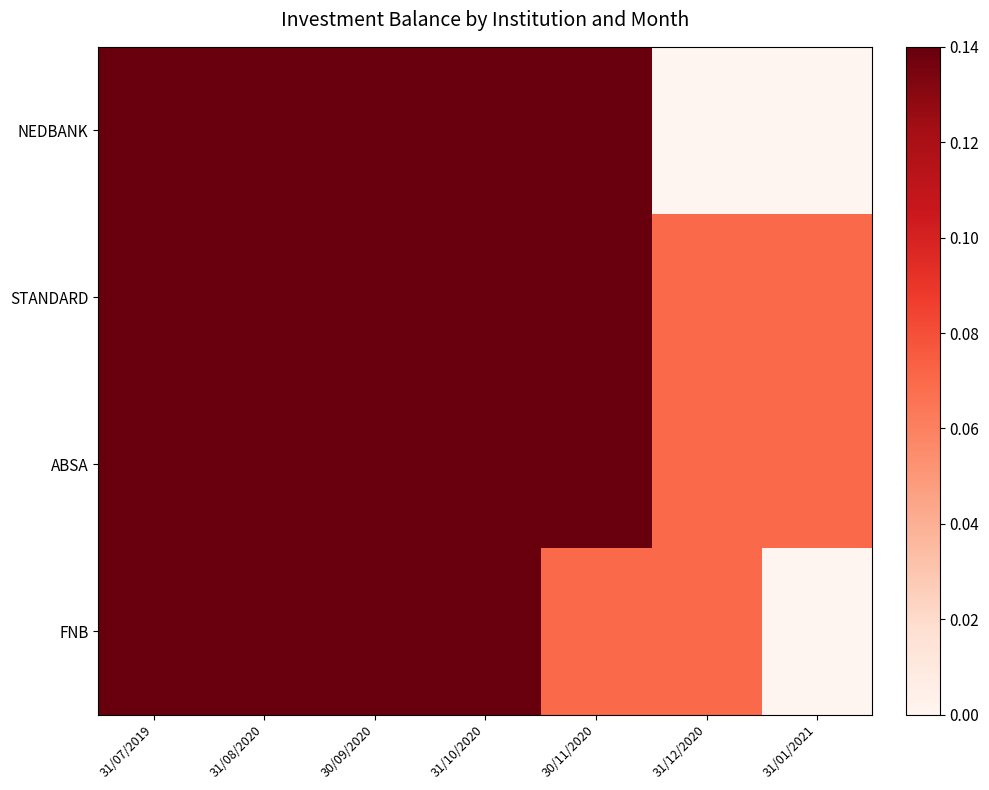

Count the number of data series in this chart.

4